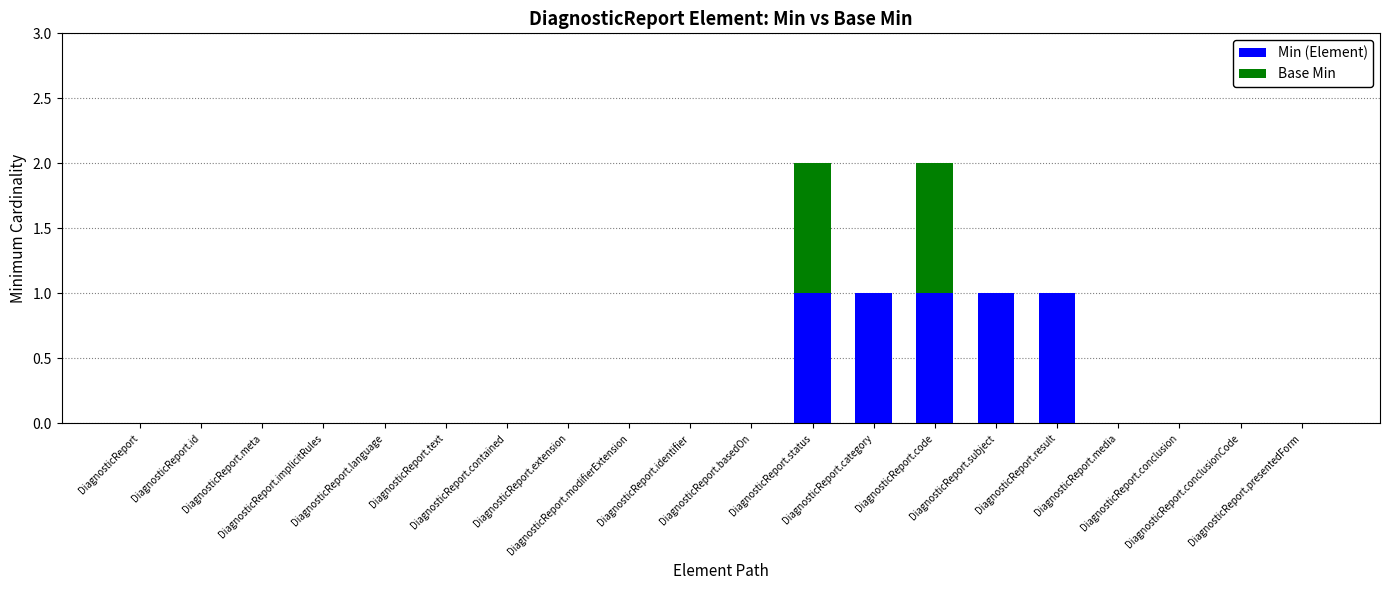

What is the sum of all Min (Element) values?

5